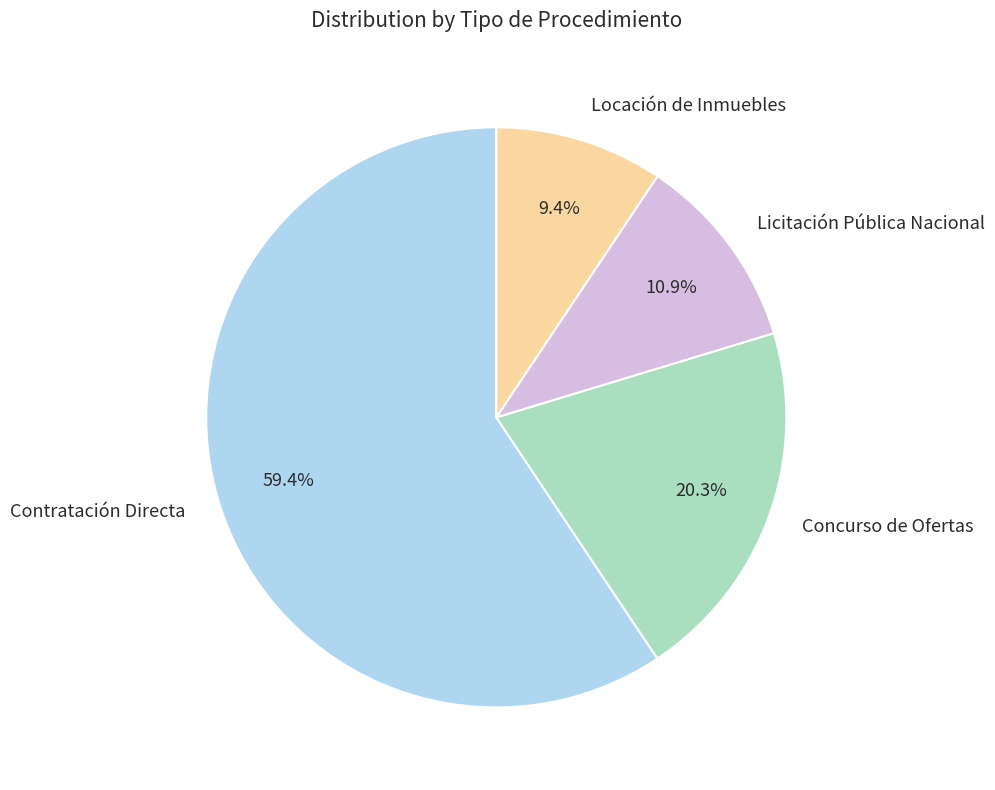

What is the ratio of the value at Contratación Directa to the value at Locación de Inmuebles?

6.3